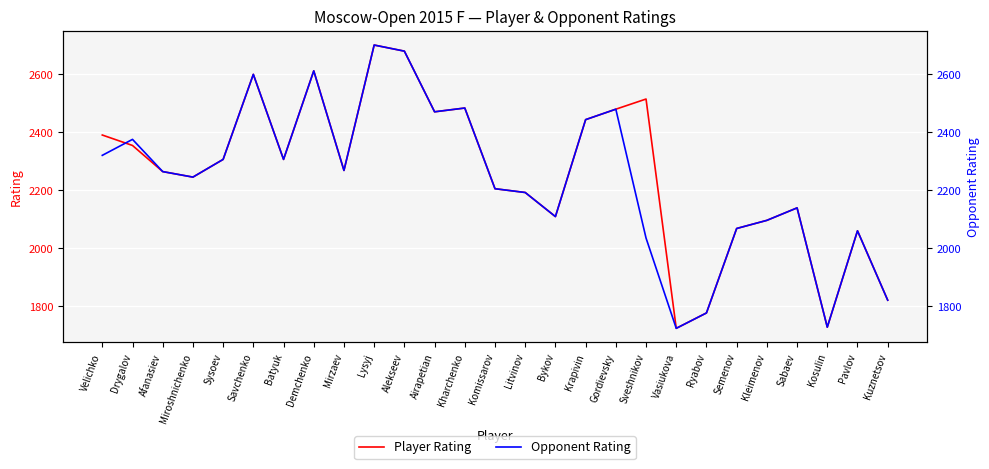

What is the label of the 9th point from the left?

Mirzaev